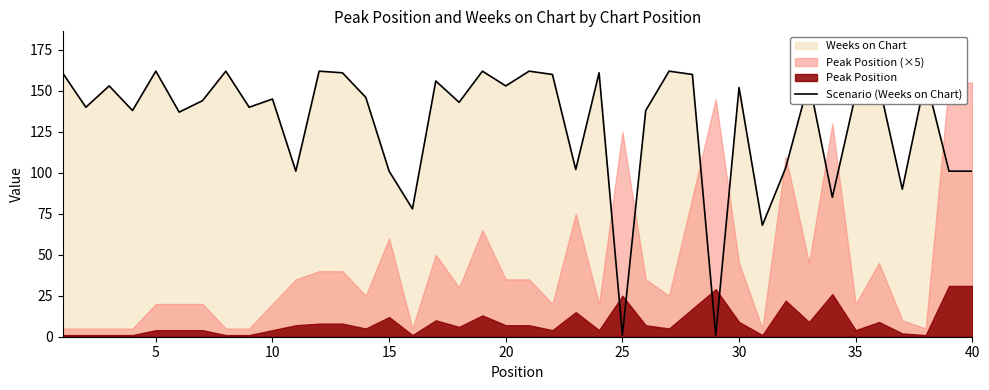

What is the highest value of the Scenario (Weeks on Chart) series?

162